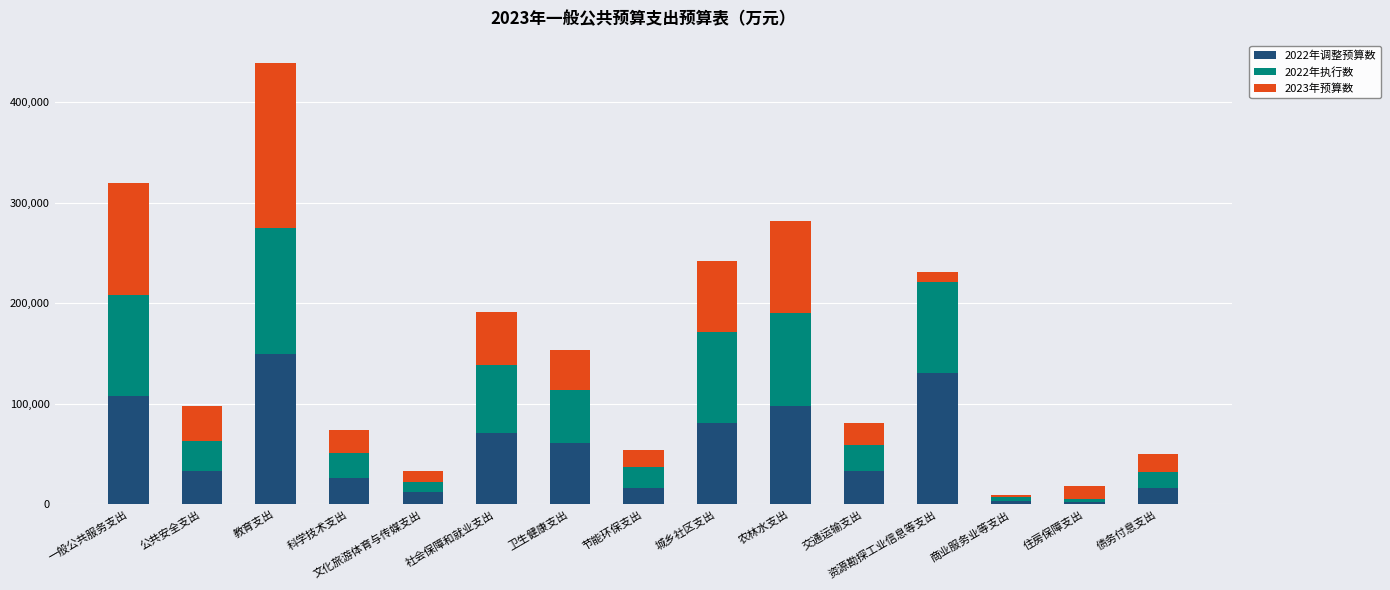

At which category is the sum across all series the highest?

教育支出